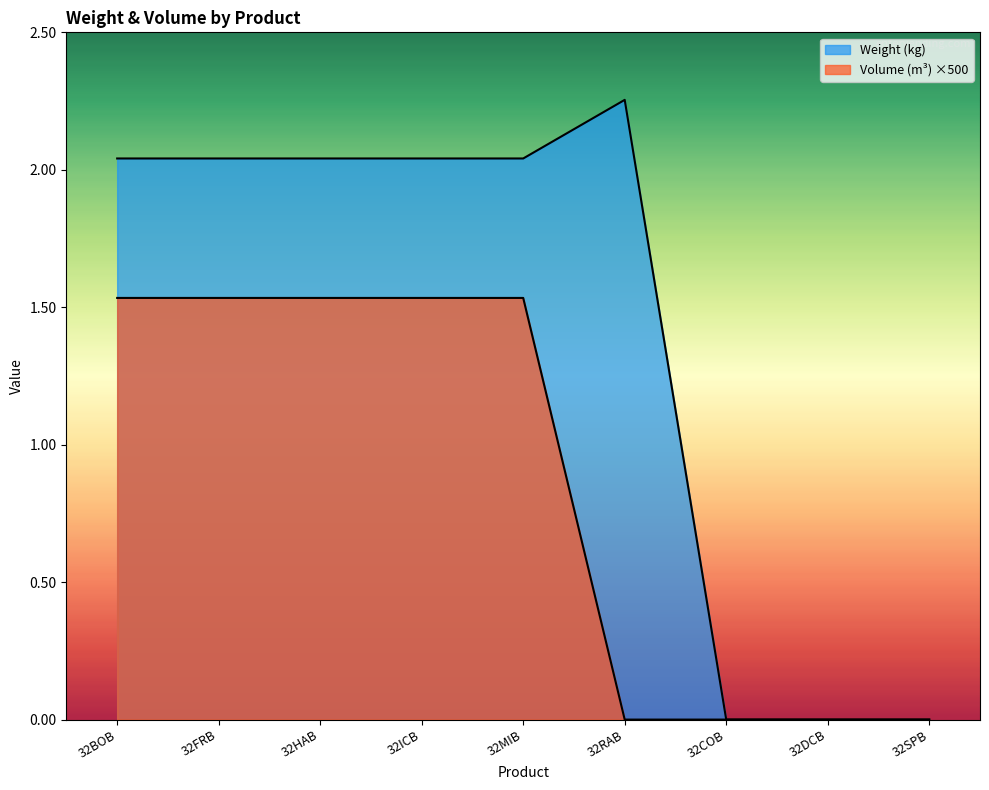

Reading left to right, list all the values displayed in this chart.

Weight (kg): 2.0	2.0	2.0	2.0	2.0	2.3	0.0	0.0	0.0
Volume (m³): 1.5	1.5	1.5	1.5	1.5	0.0	0.0	0.0	0.0